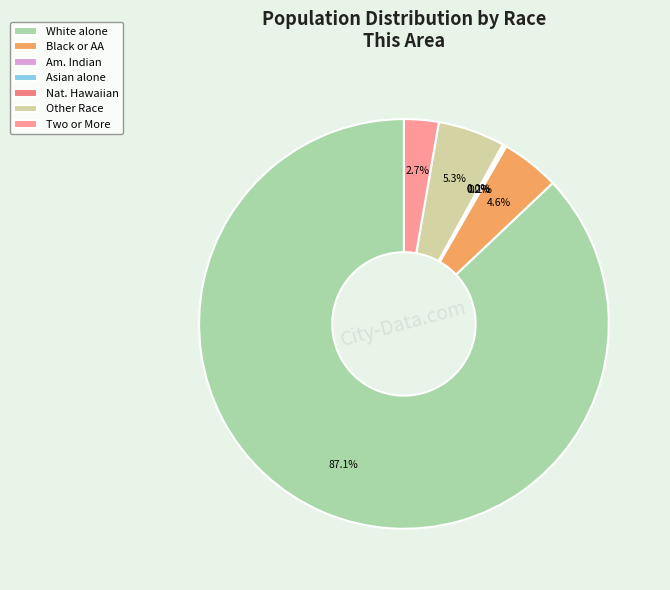

Count the number of slices in the pie.

7